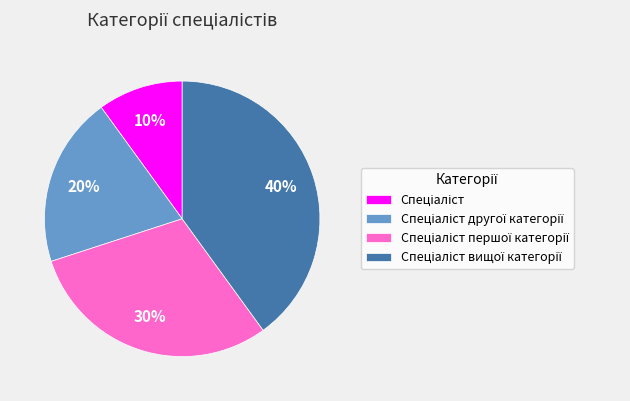

To the nearest percent, what is the average slice percentage?

25%